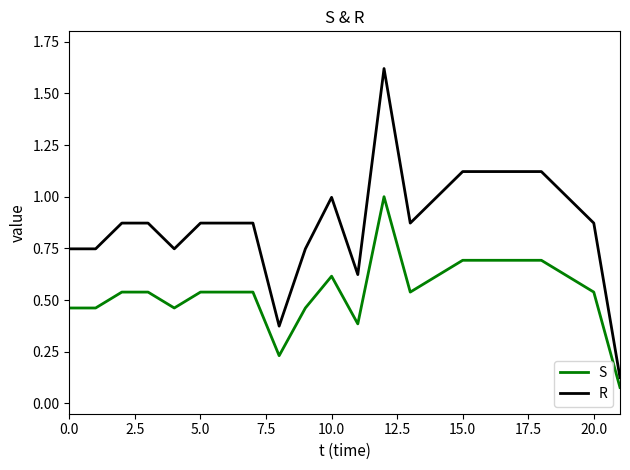

True or false: S and R intersect in this chart.

False